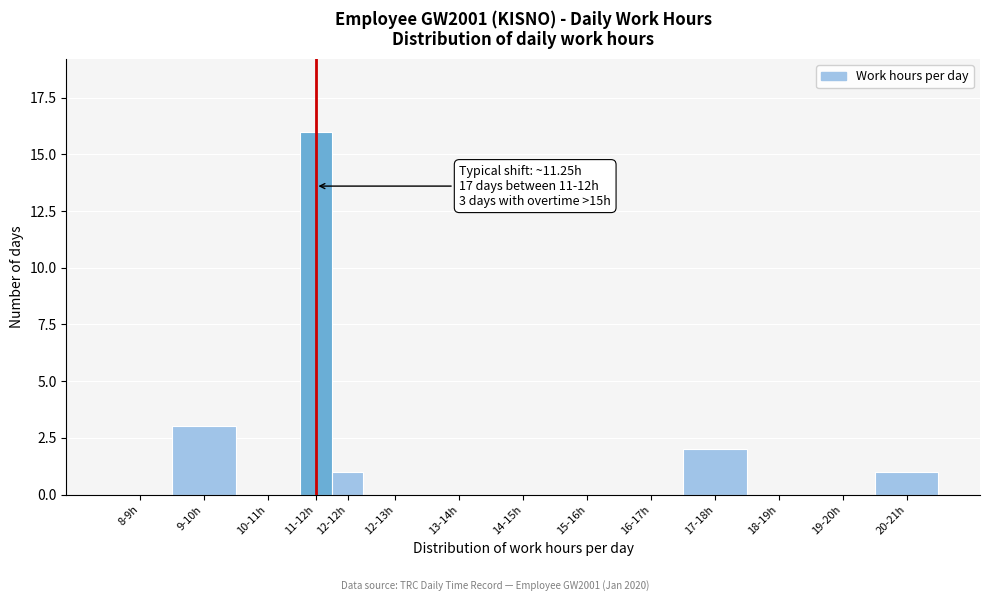

Reading left to right, extract all data points from this chart.

8-9h=0	9-10h=3	10-11h=0	11-12h=16	12-12h=1	12-13h=0	13-14h=0	14-15h=0	15-16h=0	16-17h=0	17-18h=2	18-19h=0	19-20h=0	20-21h=1